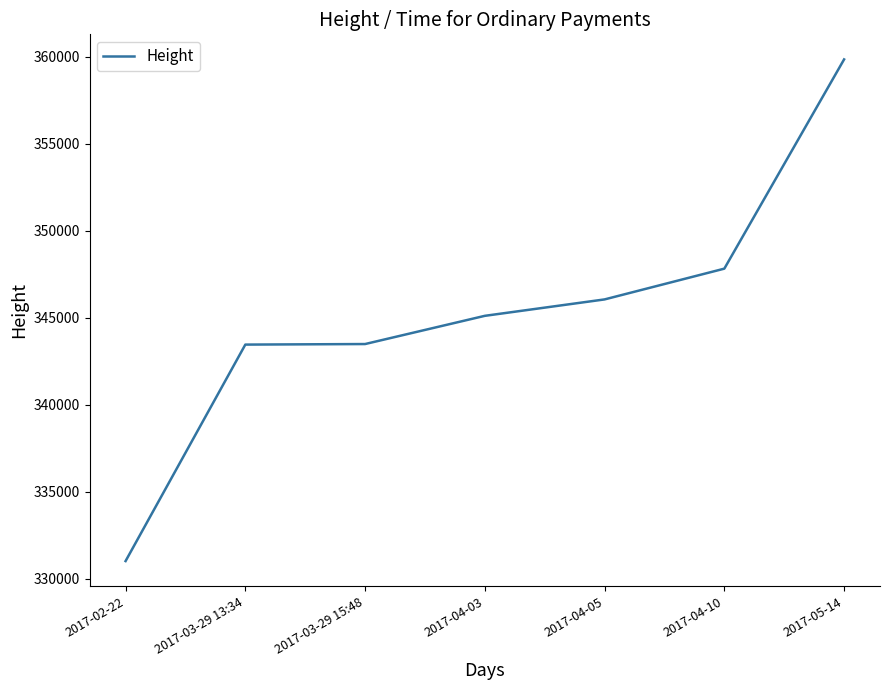

True or false: there are more than 1 points higher than both neighbors.

False